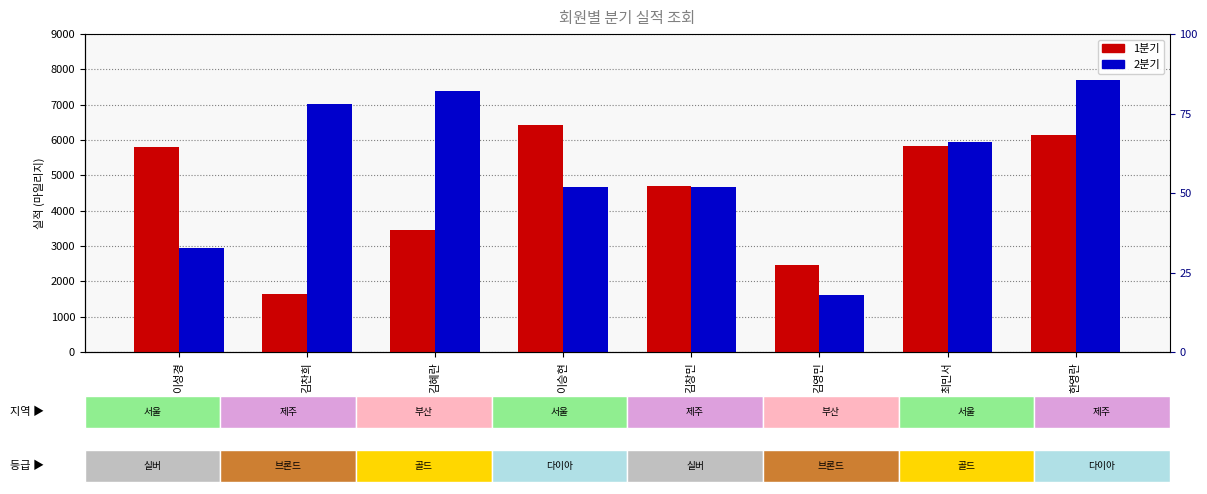

Reading left to right, extract all data points from this chart.

1분기: 이성경=5790	김찬희=1640	김혜란=3450	이승현=6420	김창민=4690	김영민=2460	최민서=5840	한영란=6150
2분기: 이성경=2952	김찬희=7008	김혜란=7380	이승현=4668	김창민=4656	김영민=1620	최민서=5940	한영란=7704